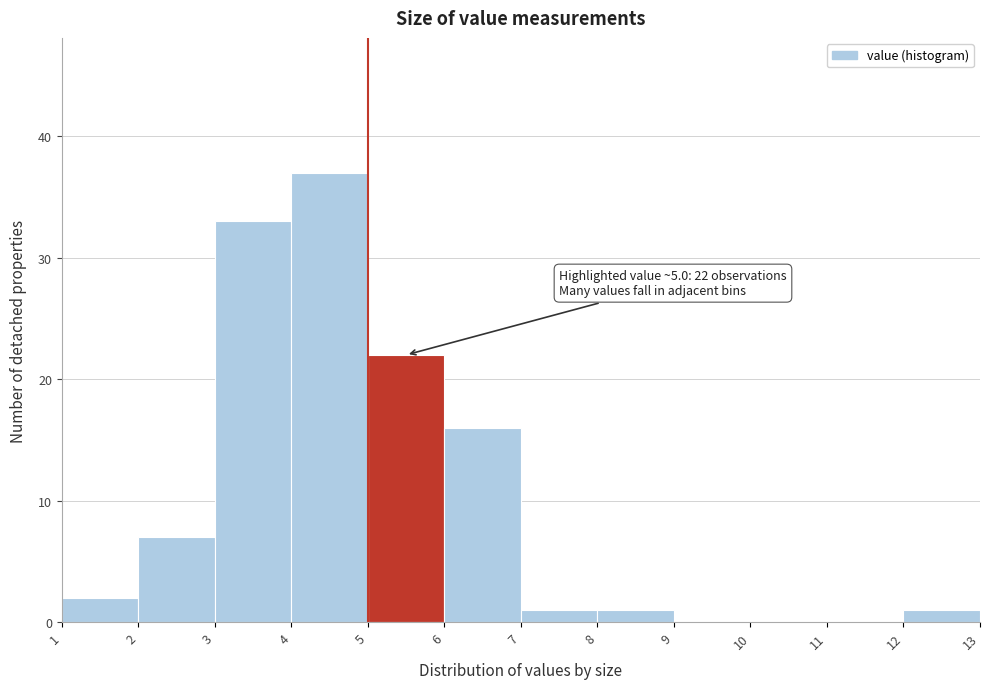

Which range on the x-axis has the tallest bar?

4 to 5